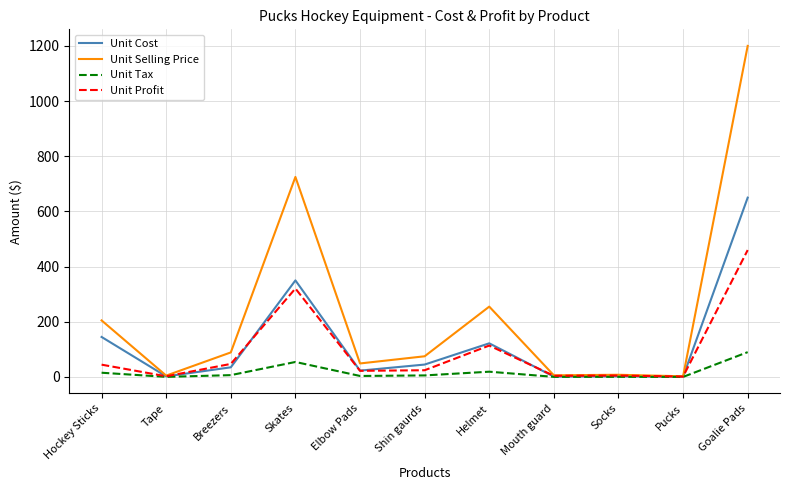

Which series has the widest spread of values?

Unit Selling Price